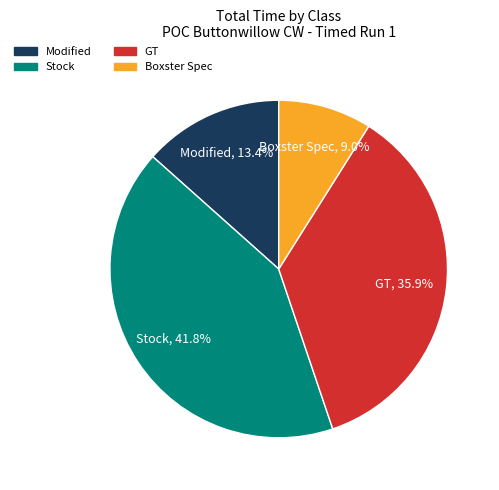

What is the ratio of the value at Modified to the value at Stock?

0.3